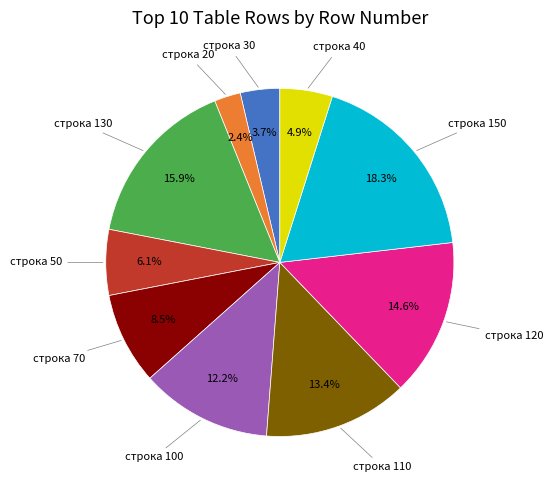

Is there any slice that represents more than half of the pie?

No